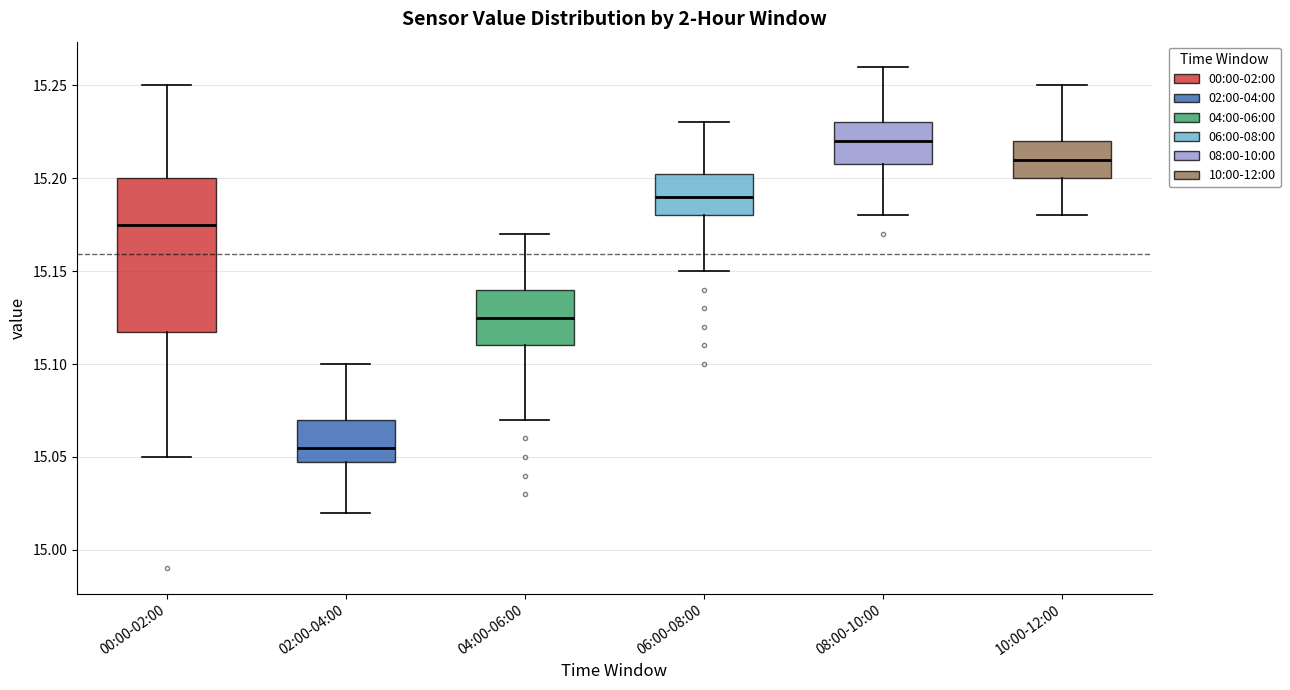

Where does the lower whisker of the box for 02:00-04:00 end on the y-axis? The values are not printed on the chart, so give them approximately, as read against the axis.

15.020